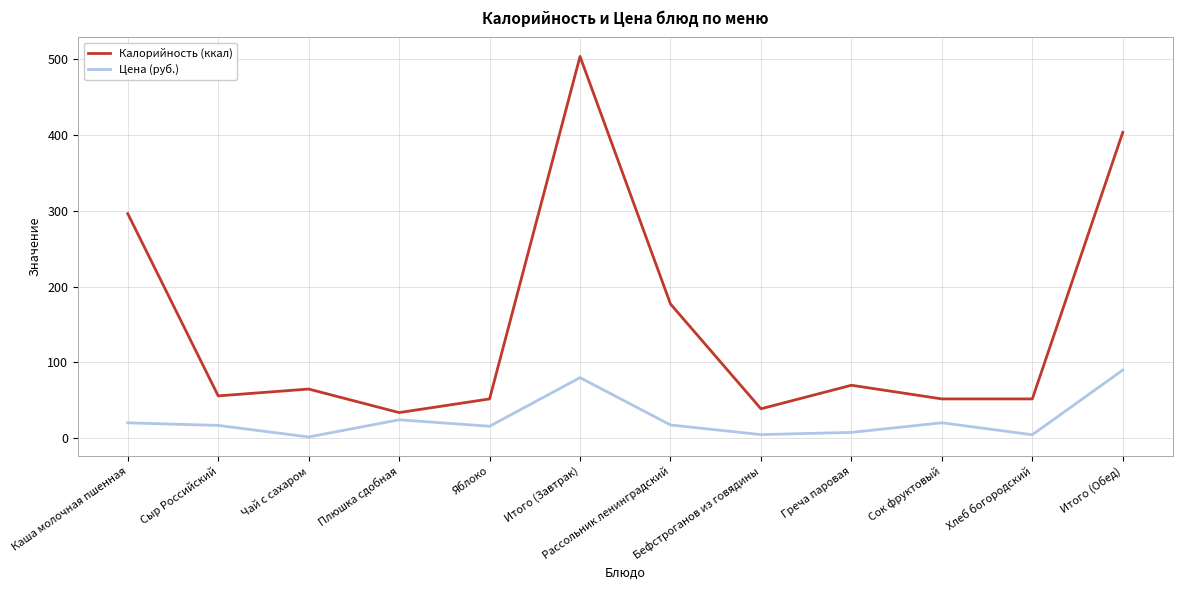

List the series in order of their overall mean, lowest first.

Цена (руб.), Калорийность (ккал)